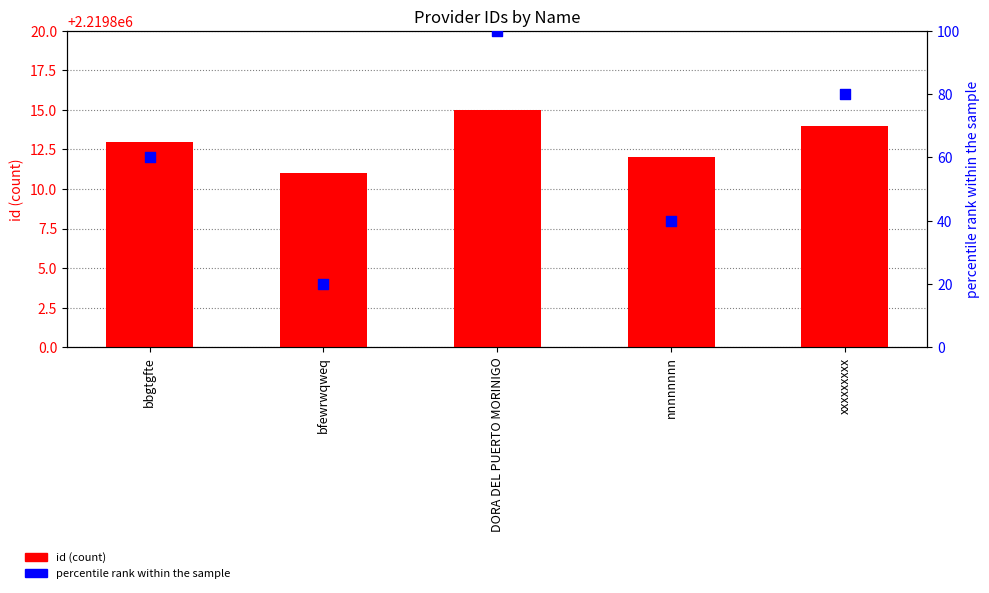

At which category is the sum across all series the highest?

DORA DEL PUERTO MORINIGO